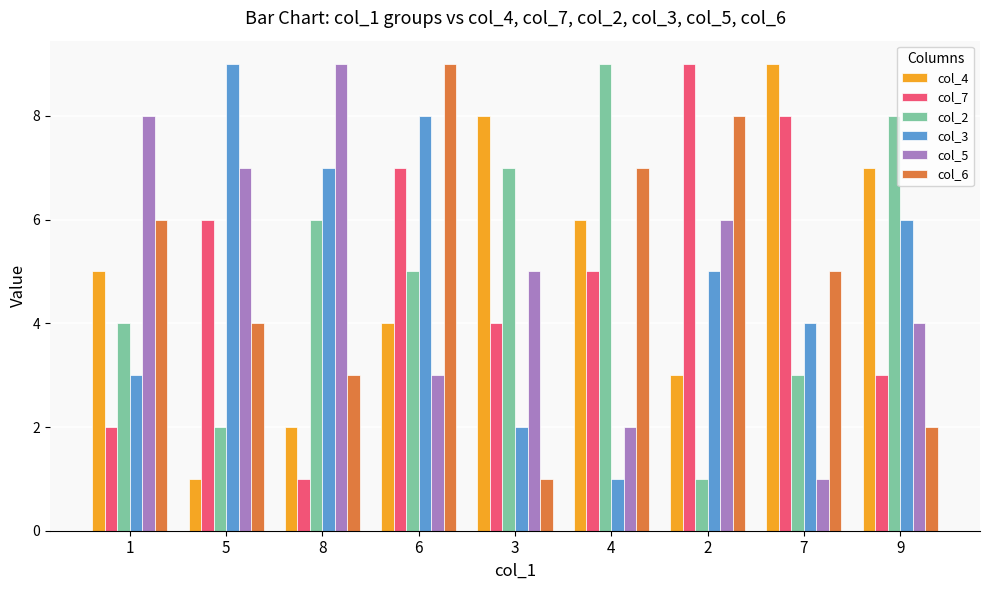

What is the lowest value of the col_7 series?

1